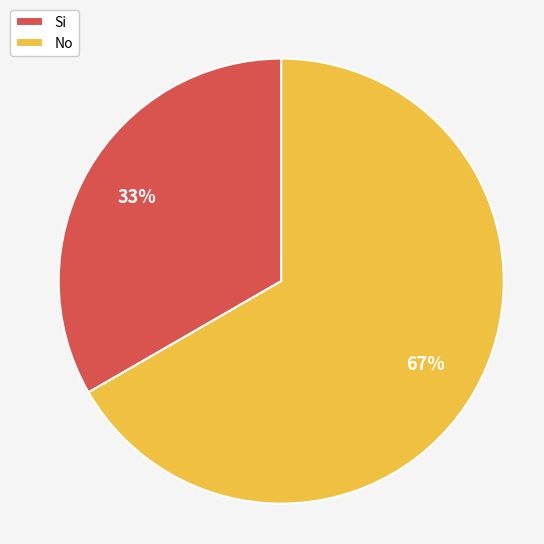

Rank the categories by value from highest to lowest.

No, Si